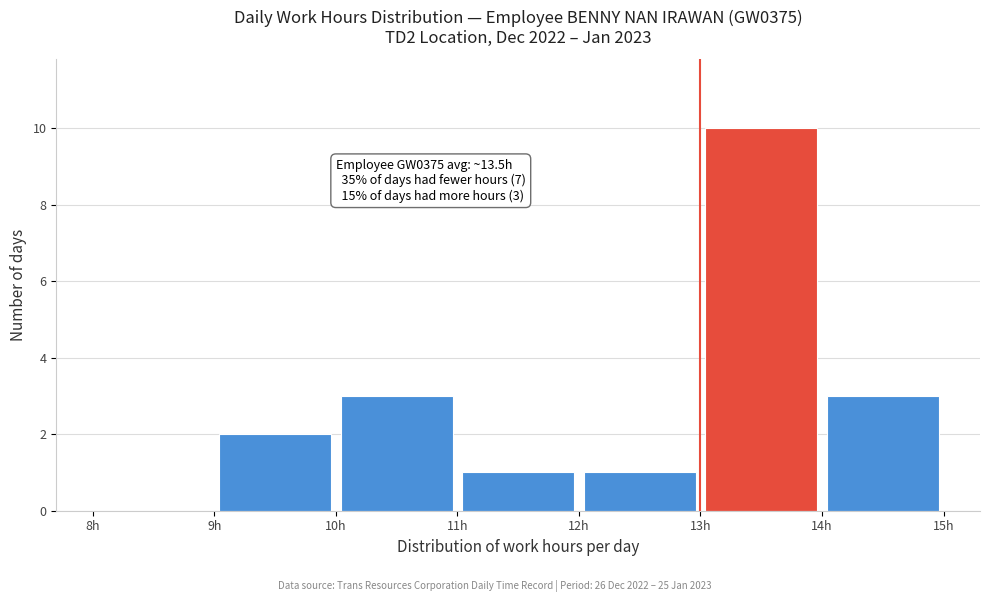

Over which range of the x-axis is the bar tallest?

13 to 14